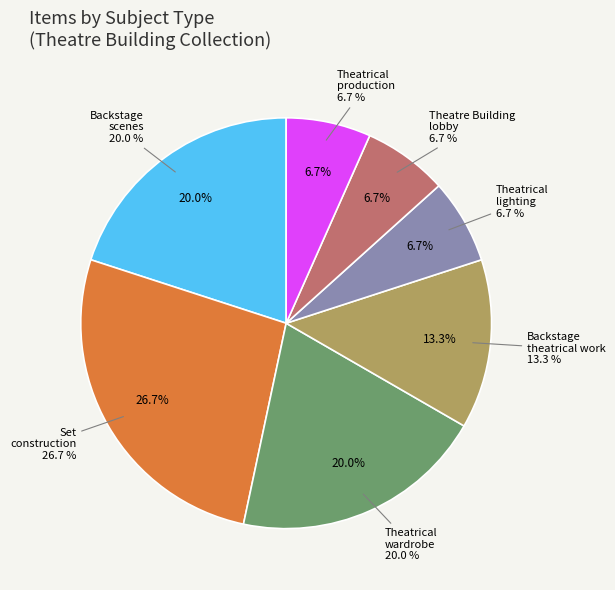

To the nearest percent, what is the difference between the Backstage scenes and Set construction slice percentages?

7%